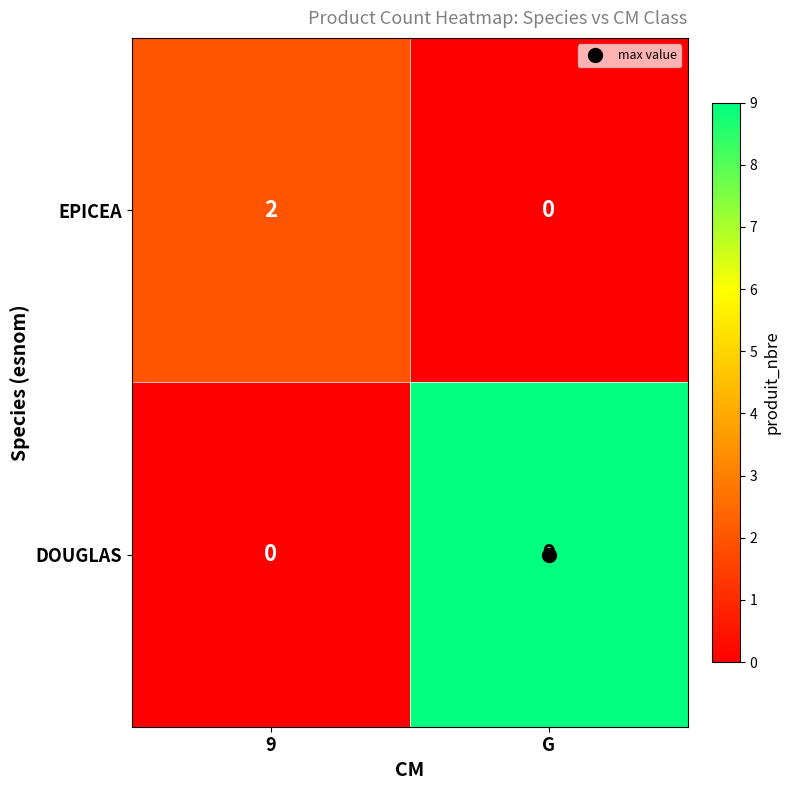

At how many categories does at least one series exceed 0?

2